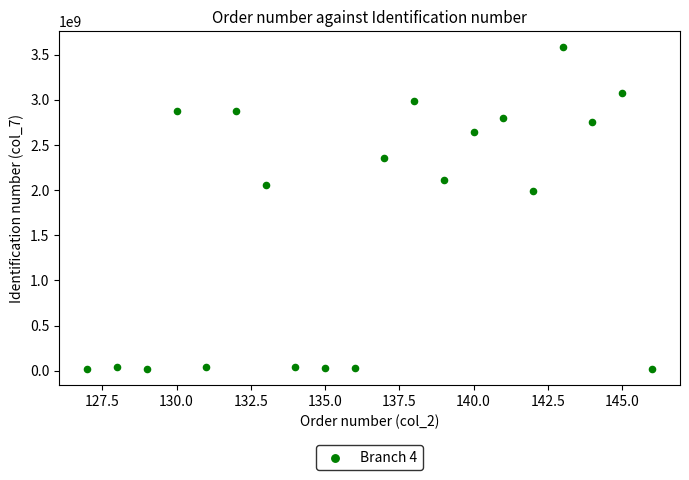

What is the range of X values (max minus min)?

19